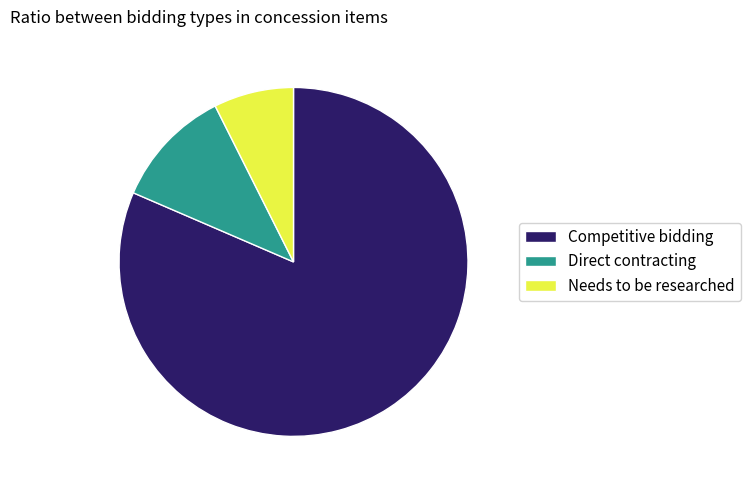

True or false: Needs to be researched accounts for 1% of the total.

False